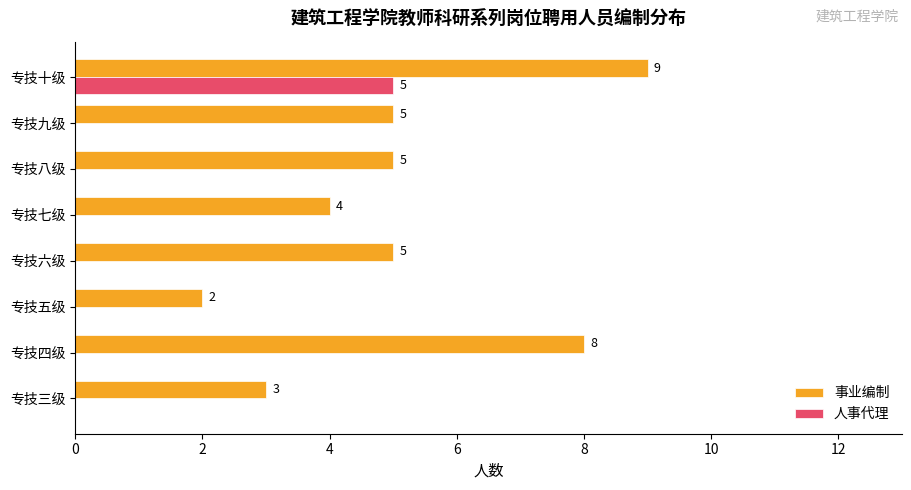

Is it true that 人事代理 equals 3 at 专技三级?

False